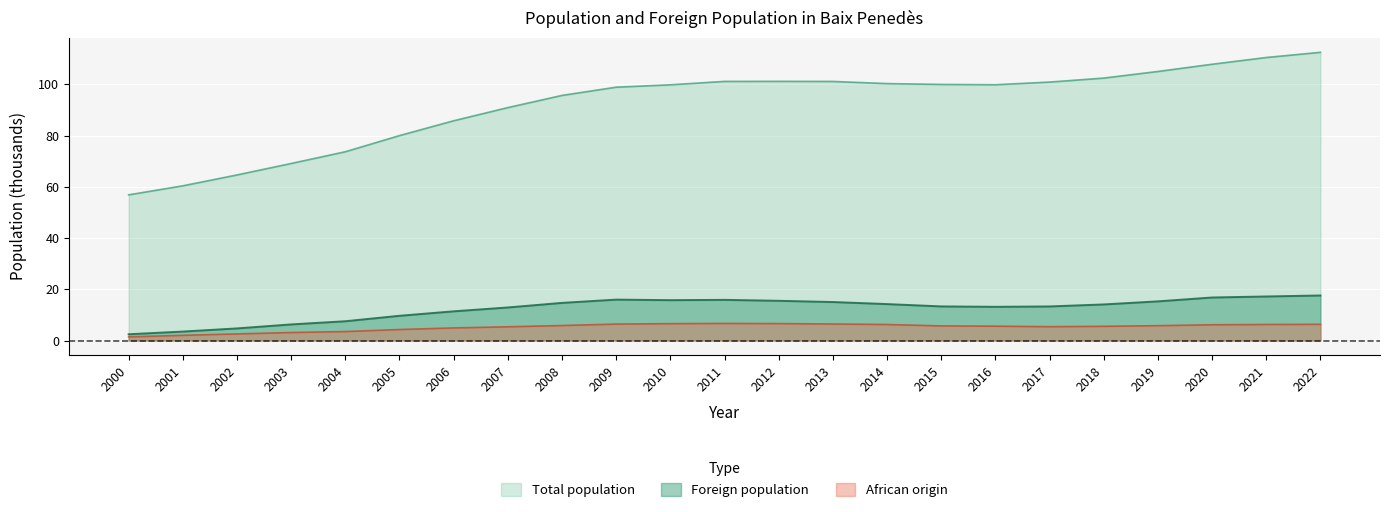

In Total population, how many points are higher than both neighbors (excluding endpoints)?

1